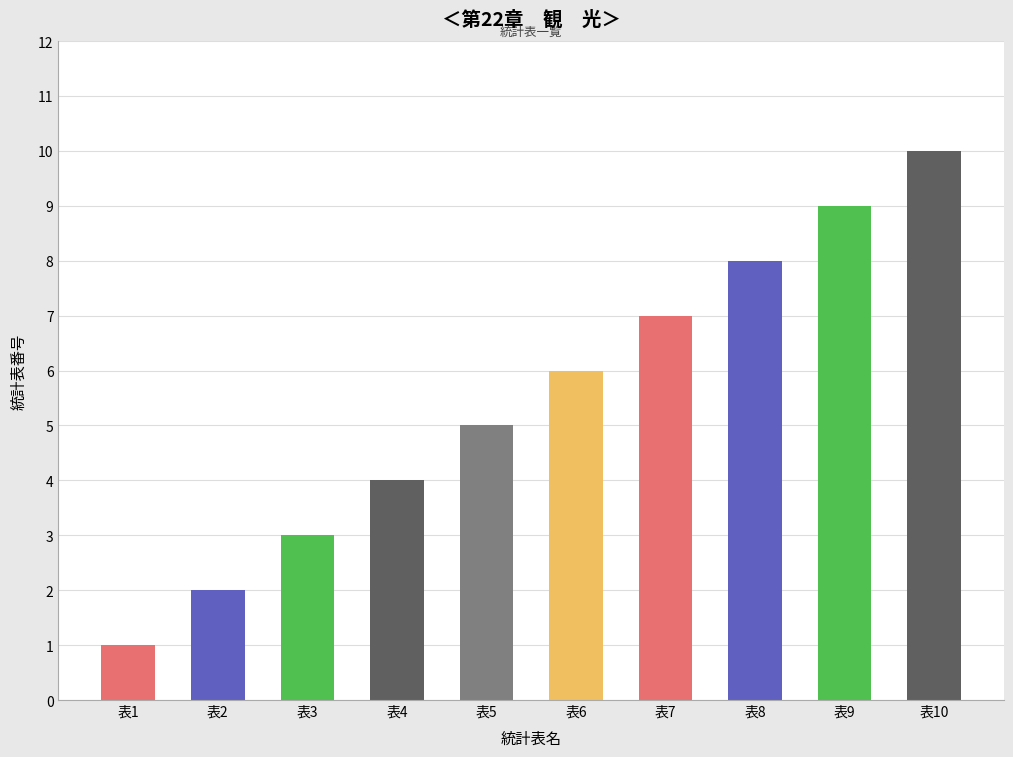

What is the smallest value displayed?

1